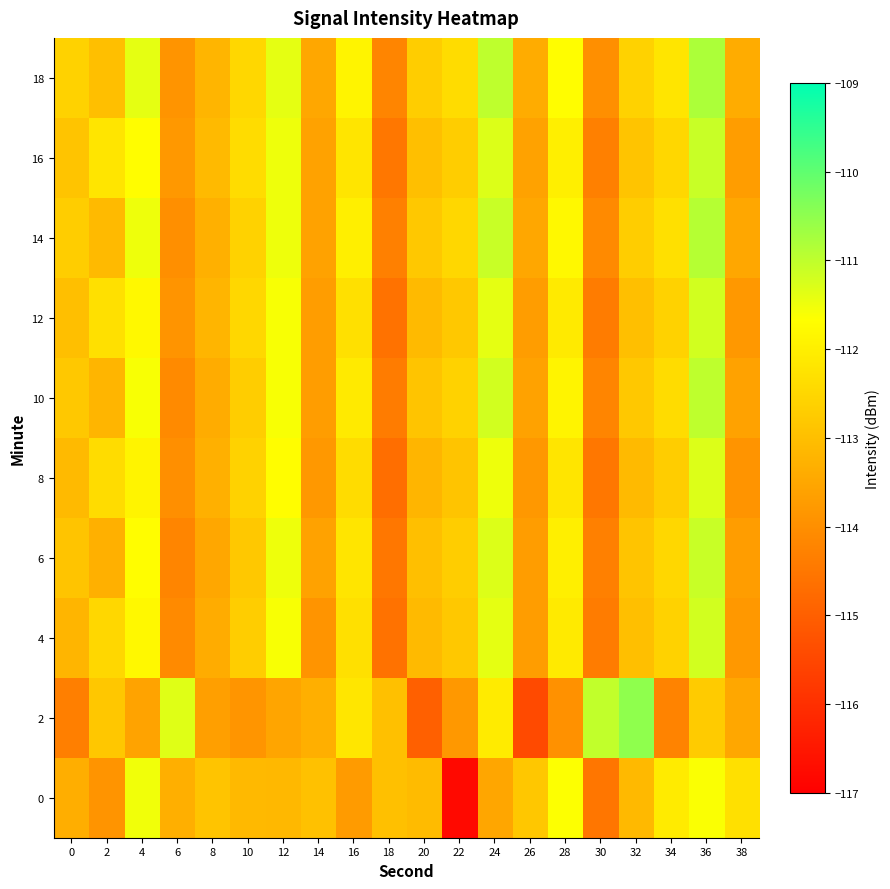

Reading right to left, transcribe all the data shown in this chart.

0: 38=-112.3	36=-111.6	34=-112.1	32=-113.1	30=-114.5	28=-111.6	26=-112.8	24=-113.5	22=-116.8	20=-113.1	18=-113.0	16=-113.7	14=-112.9	12=-113.1	10=-113.1	8=-112.9	6=-113.3	4=-111.5	2=-113.9	0=-113.4
2: 38=-113.5	36=-112.7	34=-114.2	32=-110.5	30=-111.0	28=-114.0	26=-115.4	24=-112.1	22=-113.8	20=-115.0	18=-113.0	16=-112.2	14=-113.3	12=-113.5	10=-113.9	8=-113.7	6=-111.3	4=-113.6	2=-112.8	0=-114.3
4: 38=-113.8	36=-111.2	34=-112.6	32=-113.0	30=-114.4	28=-112.1	26=-113.7	24=-111.4	22=-112.8	20=-113.1	18=-114.6	16=-112.3	14=-113.9	12=-111.6	10=-112.7	8=-113.4	6=-114.1	4=-111.8	2=-112.5	0=-113.2
6: 38=-113.7	36=-111.1	34=-112.5	32=-112.9	30=-114.3	28=-112.0	26=-113.7	24=-111.3	22=-112.7	20=-113.0	18=-114.5	16=-112.2	14=-113.6	12=-111.5	10=-112.8	8=-113.5	6=-114.2	4=-111.7	2=-113.3	0=-112.9
8: 38=-113.9	36=-111.3	34=-112.7	32=-113.1	30=-114.5	28=-112.2	26=-113.8	24=-111.5	22=-112.9	20=-113.2	18=-114.7	16=-112.4	14=-113.8	12=-111.7	10=-112.6	8=-113.3	6=-114.0	4=-111.9	2=-112.4	0=-113.1
10: 38=-113.6	36=-111.0	34=-112.4	32=-112.8	30=-114.2	28=-111.9	26=-113.6	24=-111.2	22=-112.6	20=-112.9	18=-114.4	16=-112.1	14=-113.7	12=-111.6	10=-112.7	8=-113.4	6=-114.1	4=-111.6	2=-113.2	0=-112.8
12: 38=-113.8	36=-111.2	34=-112.6	32=-113.0	30=-114.4	28=-112.1	26=-113.7	24=-111.4	22=-112.8	20=-113.1	18=-114.6	16=-112.3	14=-113.7	12=-111.6	10=-112.5	8=-113.2	6=-113.9	4=-111.8	2=-112.3	0=-113.0
14: 38=-113.5	36=-110.9	34=-112.3	32=-112.7	30=-114.1	28=-111.8	26=-113.5	24=-111.1	22=-112.5	20=-112.8	18=-114.3	16=-112.0	14=-113.6	12=-111.5	10=-112.6	8=-113.3	6=-114.0	4=-111.5	2=-113.1	0=-112.7
16: 38=-113.7	36=-111.1	34=-112.5	32=-112.9	30=-114.3	28=-112.0	26=-113.6	24=-111.3	22=-112.7	20=-113.0	18=-114.5	16=-112.2	14=-113.6	12=-111.5	10=-112.4	8=-113.1	6=-113.8	4=-111.7	2=-112.2	0=-112.9
18: 38=-113.4	36=-110.8	34=-112.2	32=-112.6	30=-114.0	28=-111.7	26=-113.4	24=-111.0	22=-112.4	20=-112.7	18=-114.2	16=-111.9	14=-113.5	12=-111.4	10=-112.5	8=-113.2	6=-113.9	4=-111.4	2=-113.0	0=-112.6